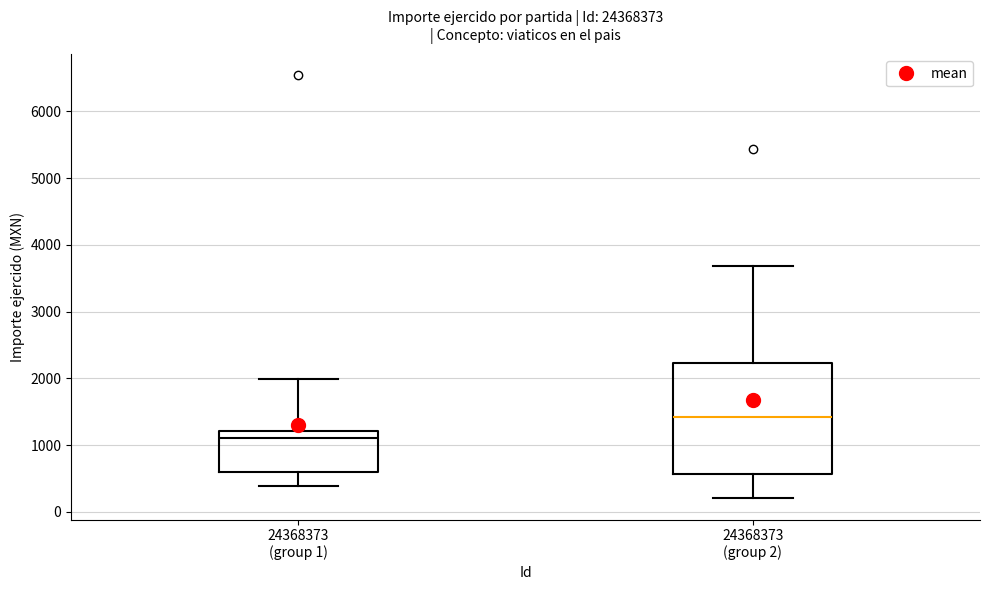

Which box has the lowest median line?

24368373 (group 1)